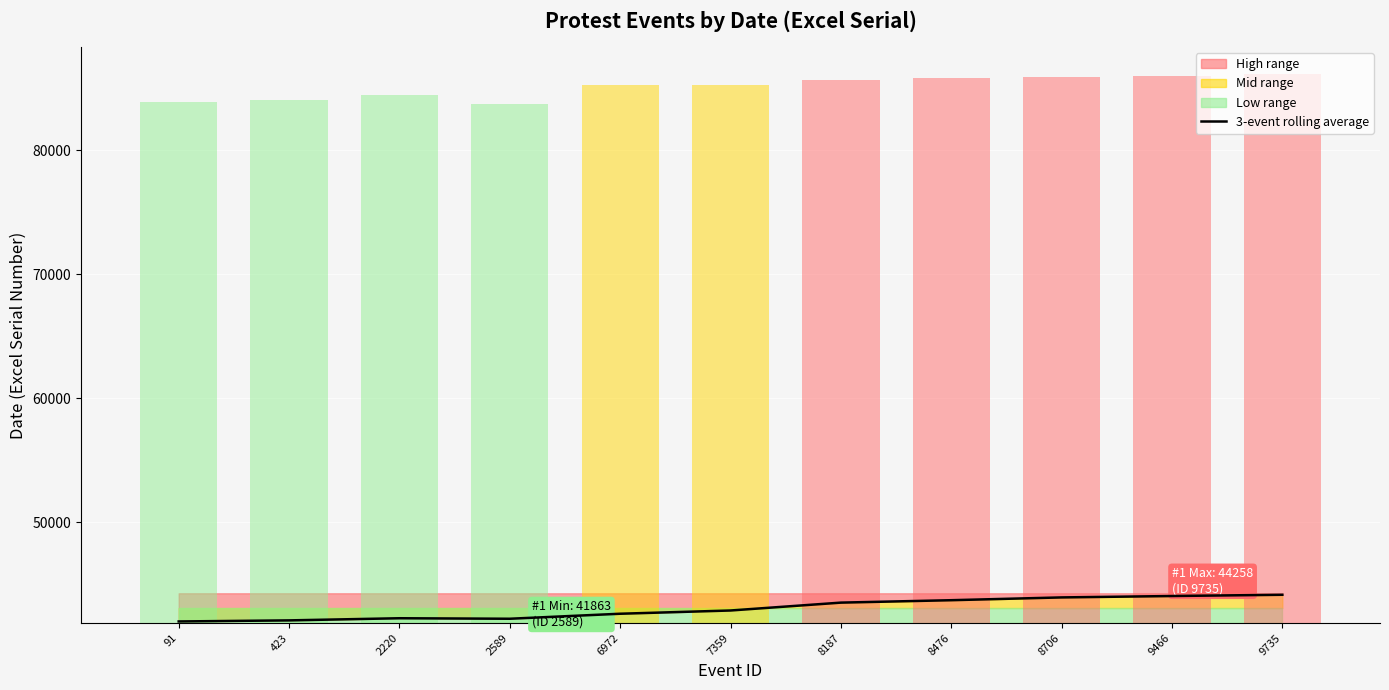

What is the approximate value at 8706?

43924.7